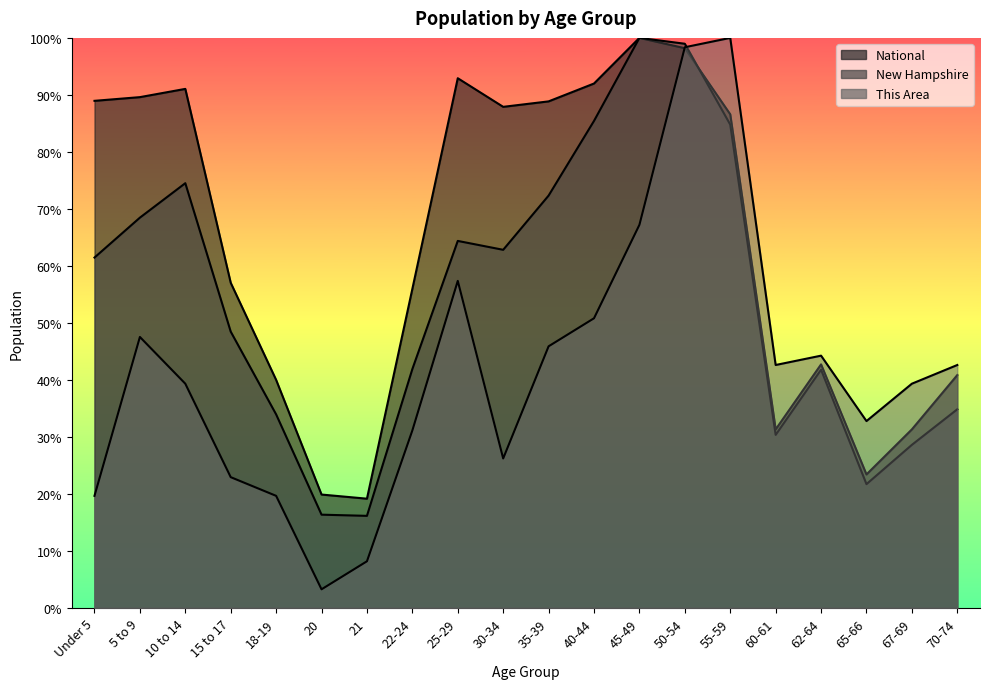

What is the sum of all This Area values?

839.3